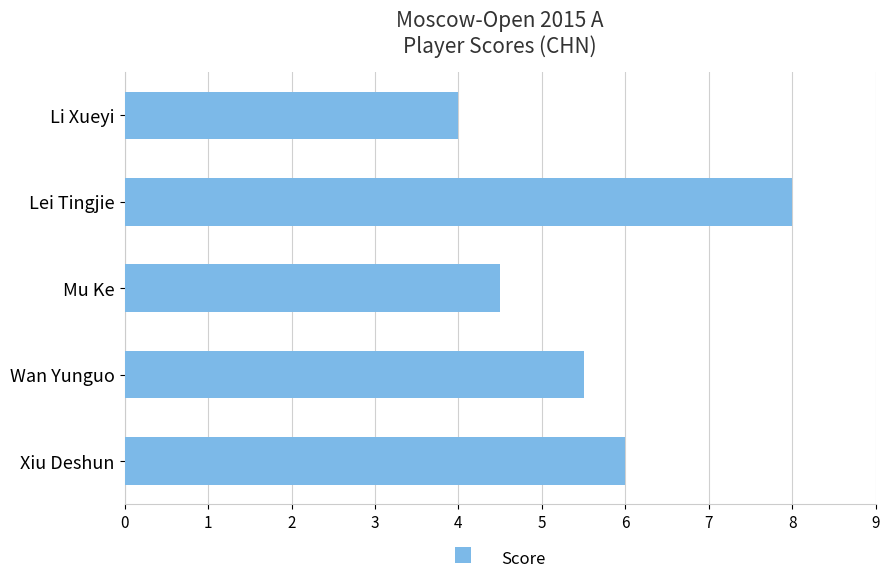

How many series are shown in this chart?

1